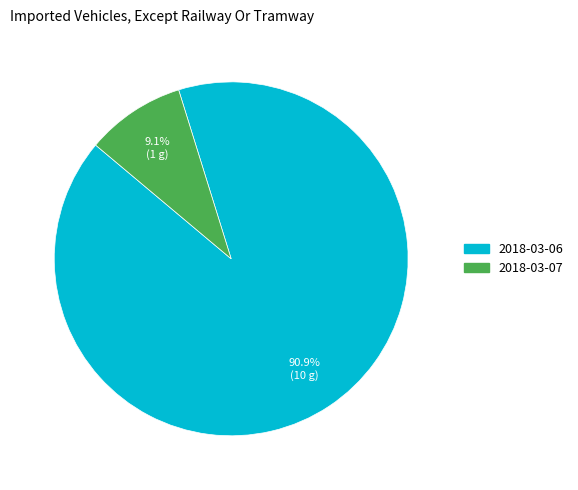

To the nearest percent, what is the average slice percentage?

50%